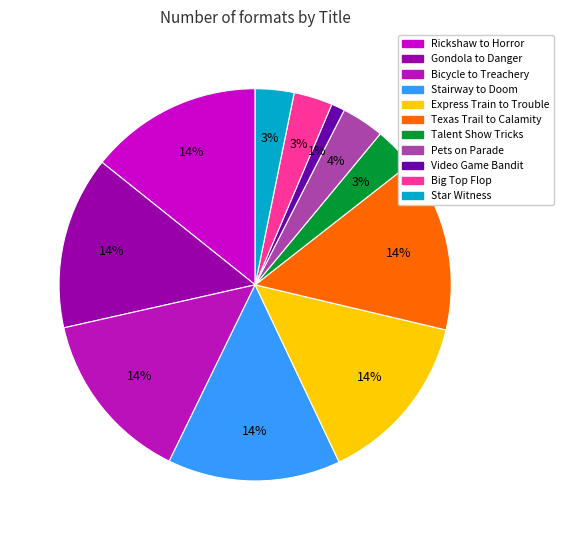

To the nearest percent, what is the difference between the Star Witness and Bicycle to Treachery slice percentages?

11%